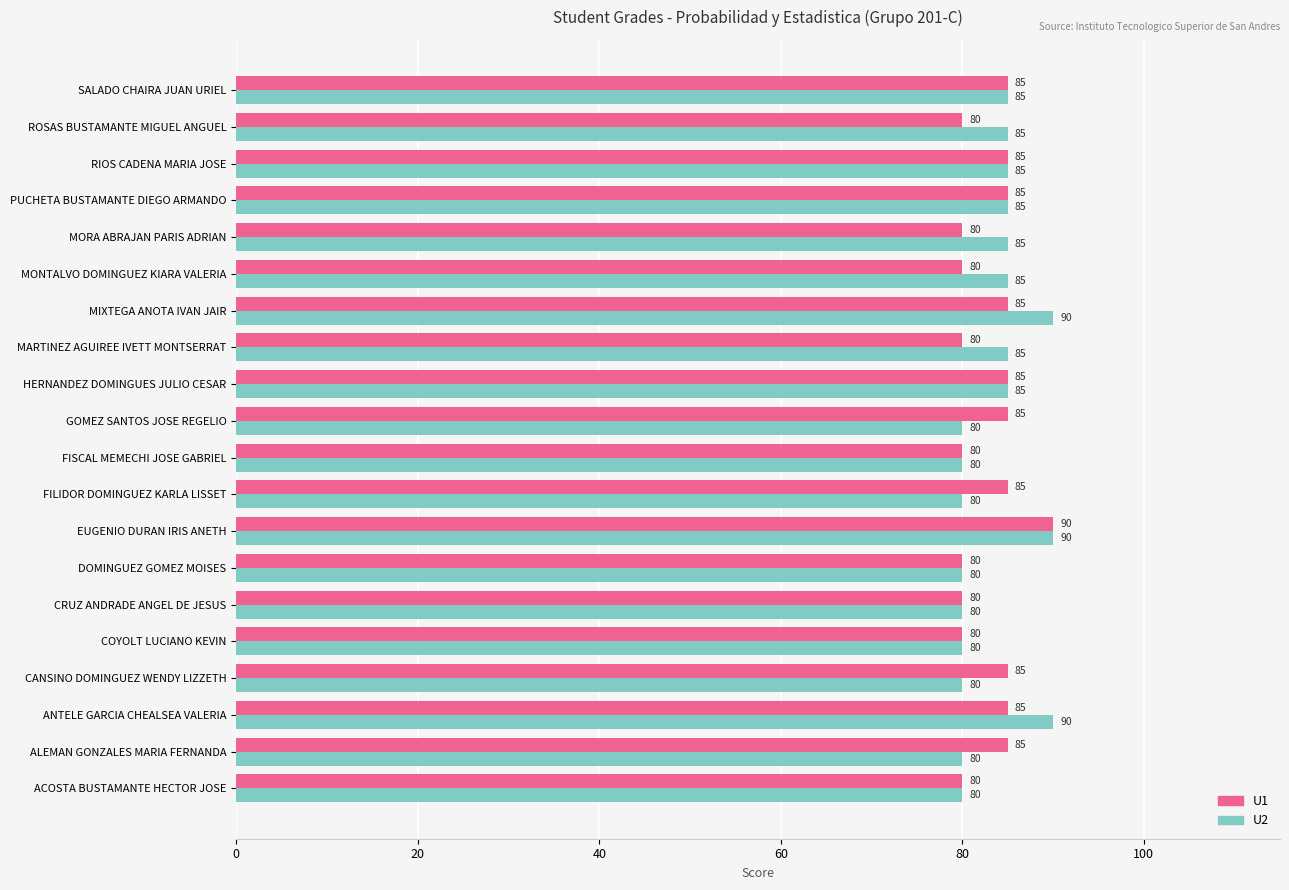

How many values in the U1 series are below 85?

9